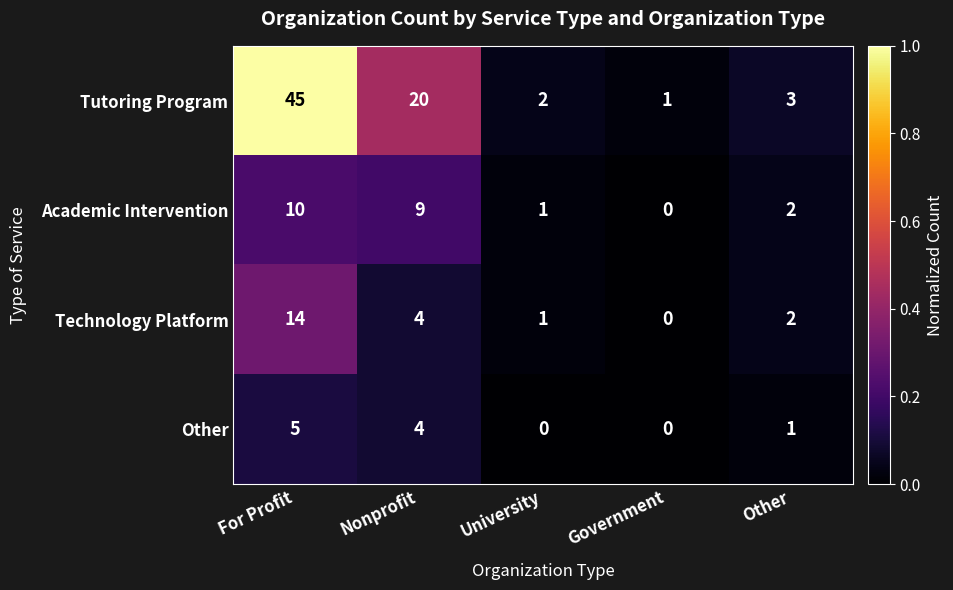

What is the highest value of the Academic Intervention series?

10